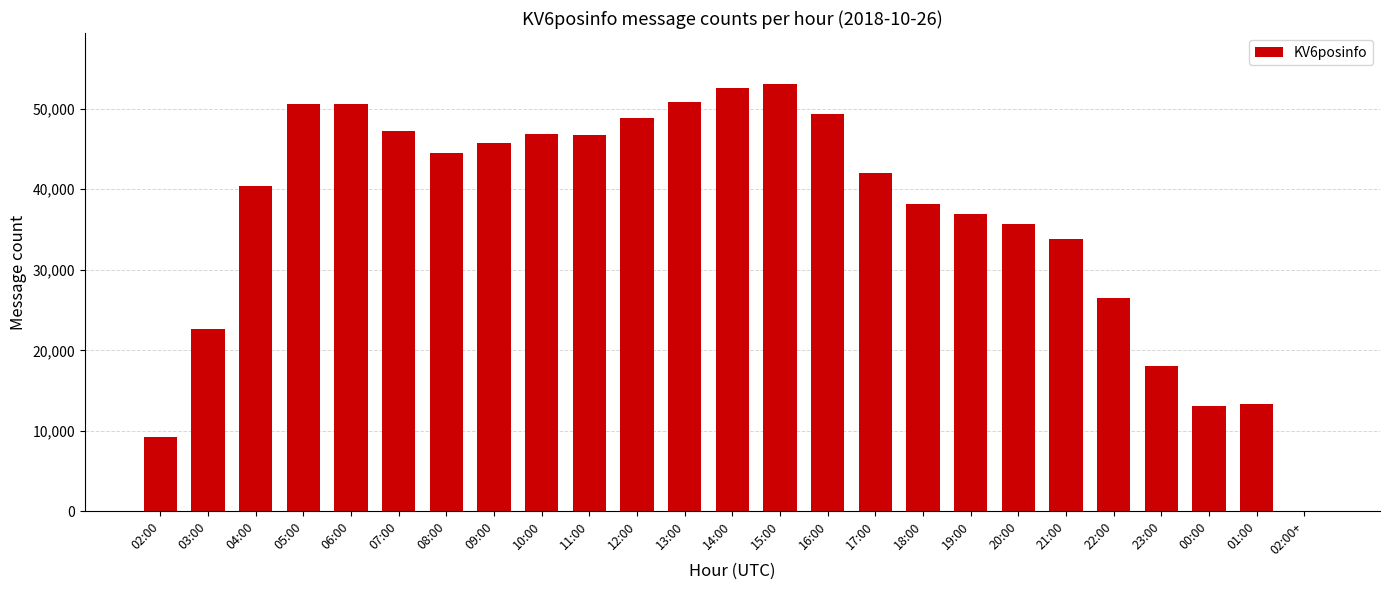

The value at 07:00 is 47193. True or false?

True